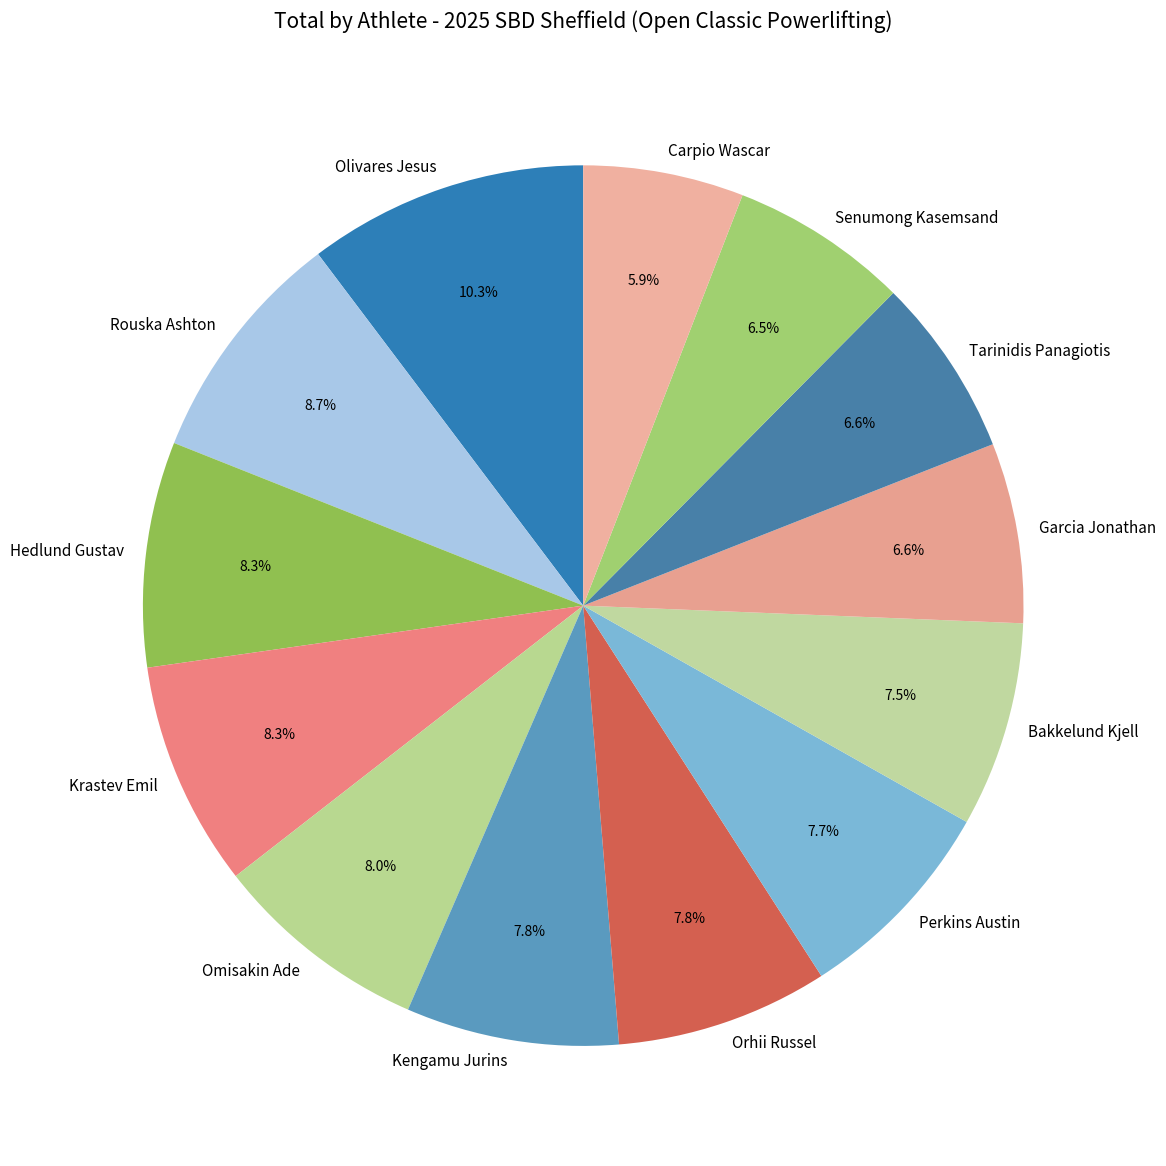

Between Omisakin Ade and Carpio Wascar, which is larger?

Omisakin Ade